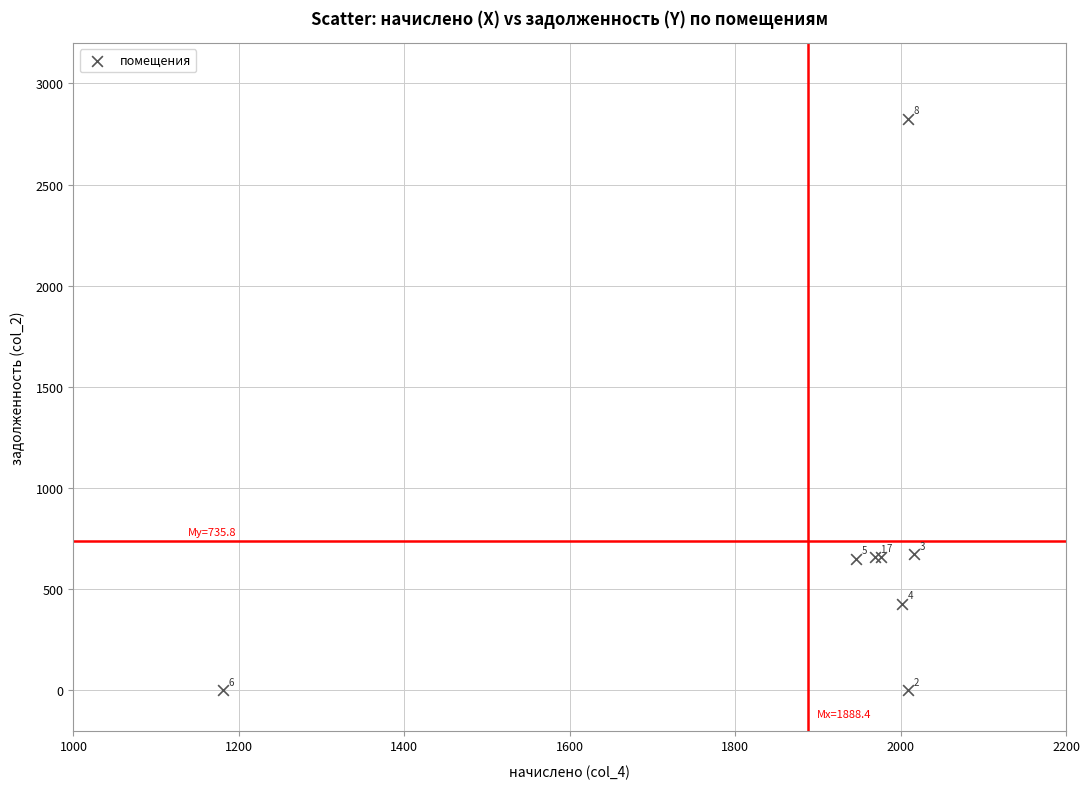

What Y value in the scatter plot is closest to 1412?

672.1